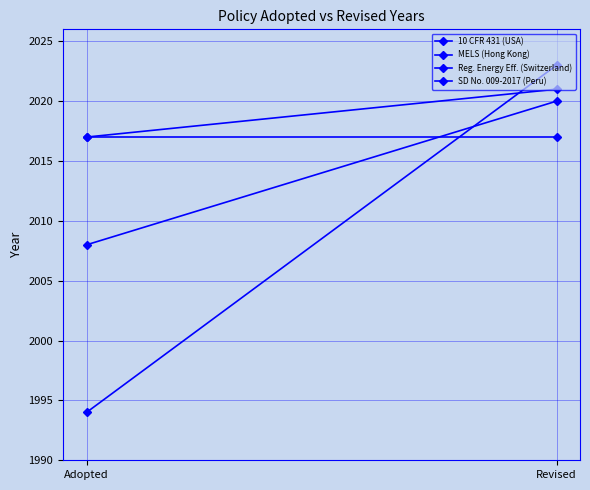

How many data points in Reg. Energy Eff. (Switzerland) are less than 2021?

1